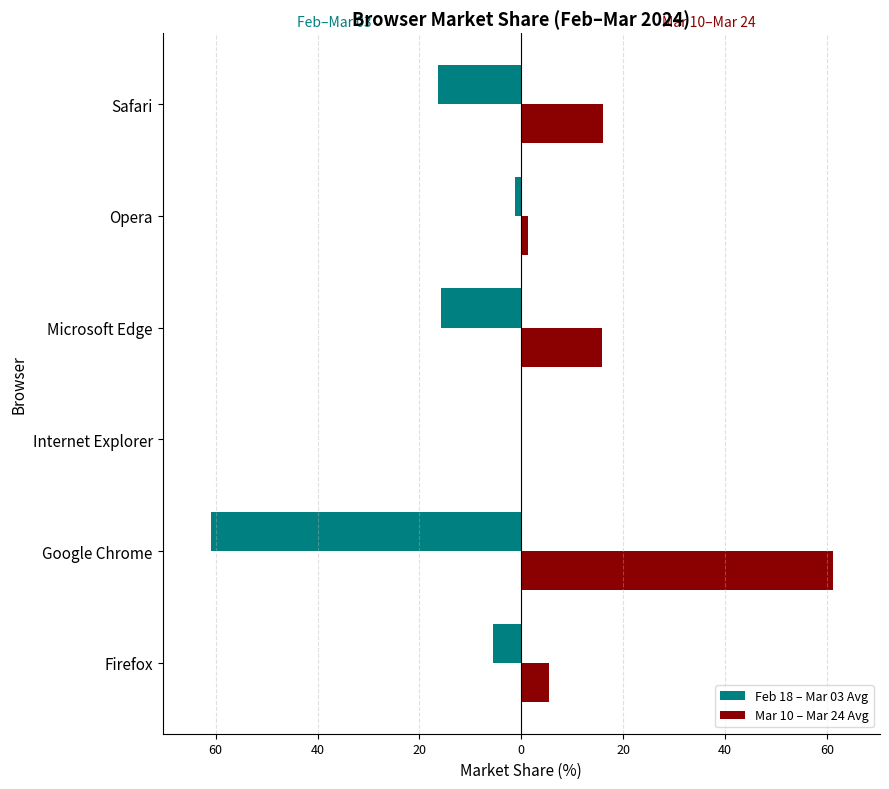

What are all the series names shown in the legend?

Feb 18 – Mar 03 Avg, Mar 10 – Mar 24 Avg